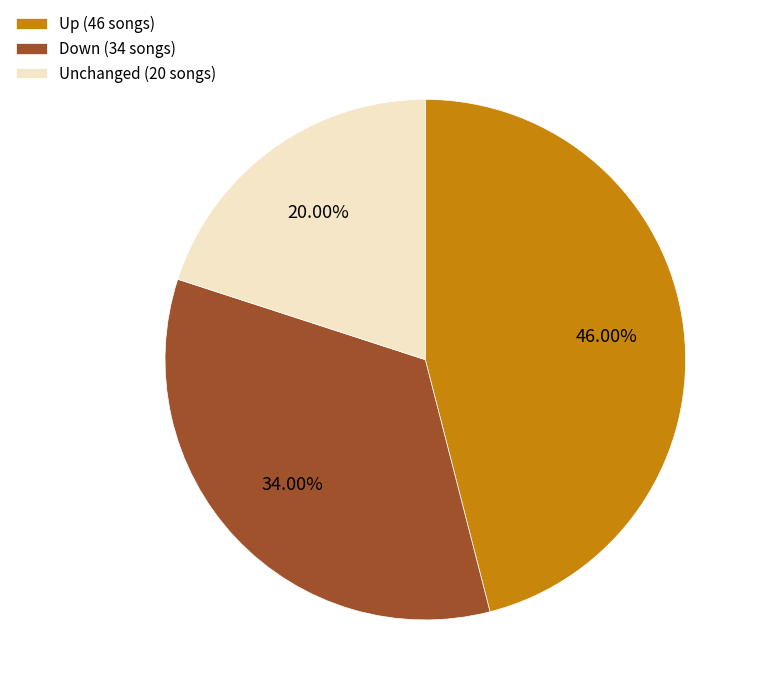

To the nearest percent, what is the average slice percentage?

33%